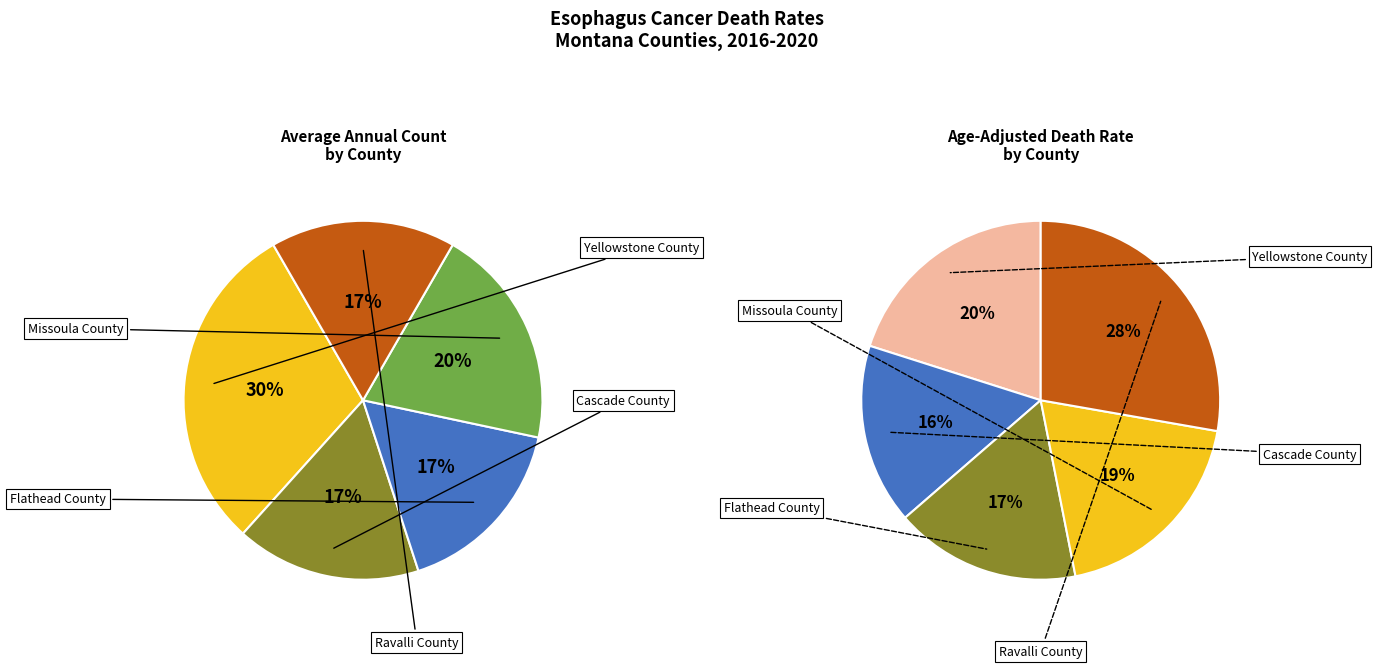

What is the ratio of the value at Ravalli County to the value at Missoula County?

0.8